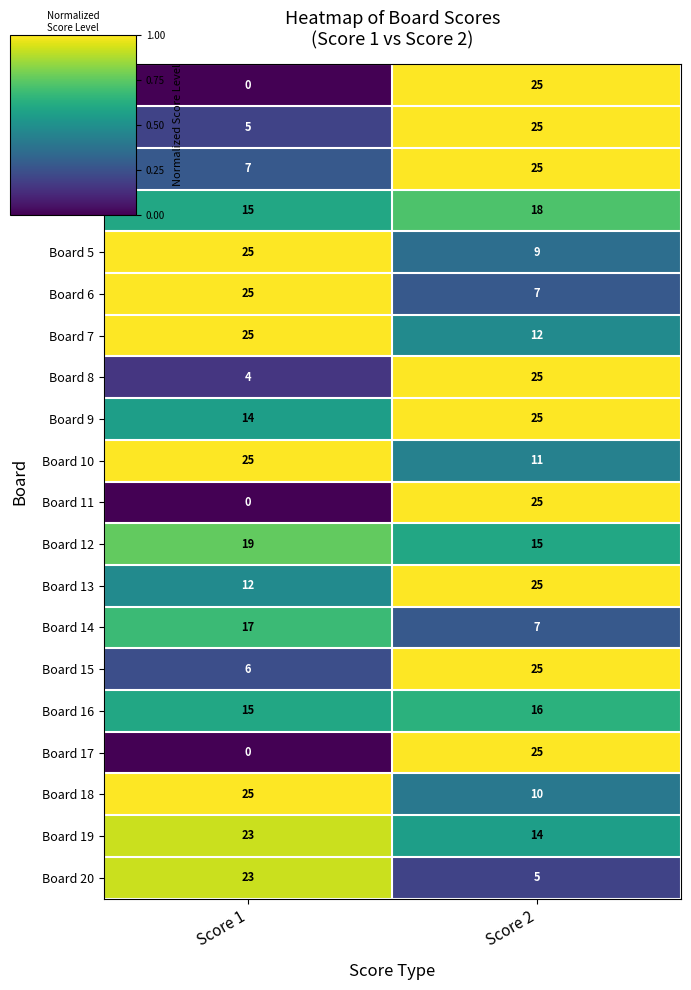

Is it true that Board 4 equals 18 at Score 2?

True